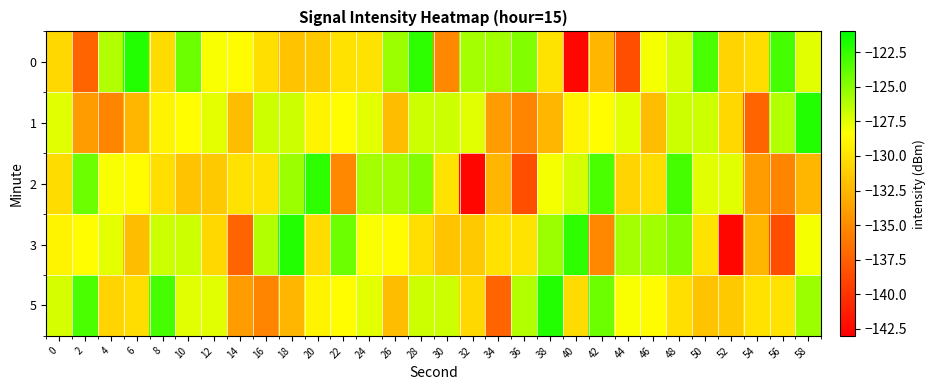

How many data points does each series have?

30